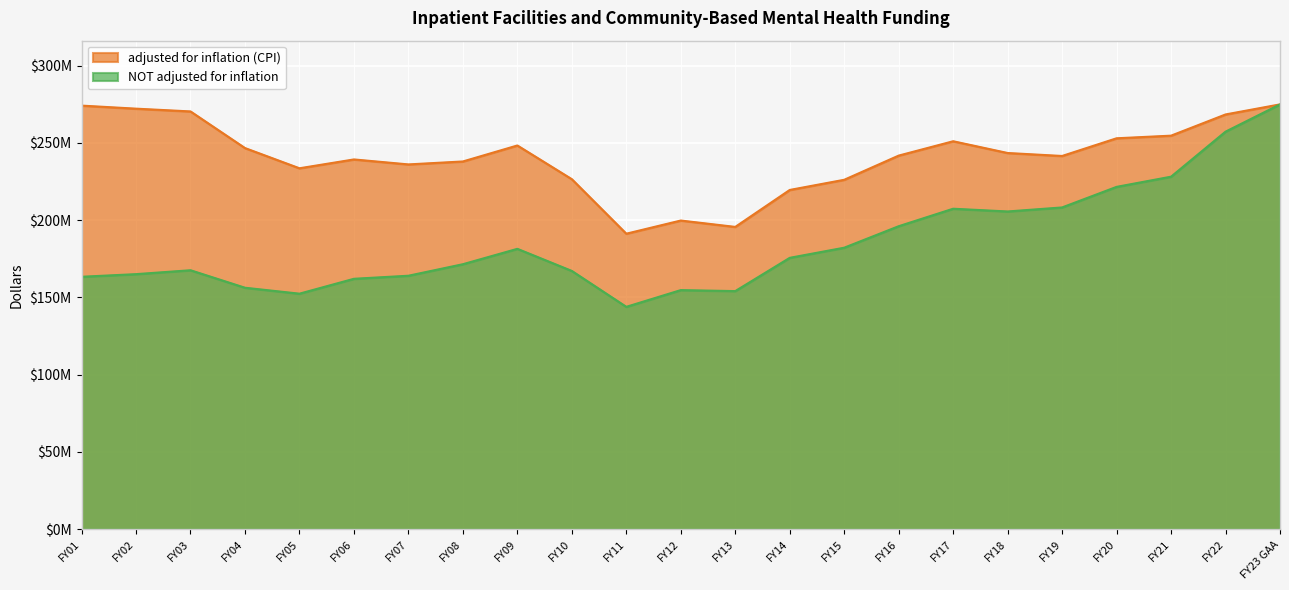

What is the smallest value displayed?

143900803